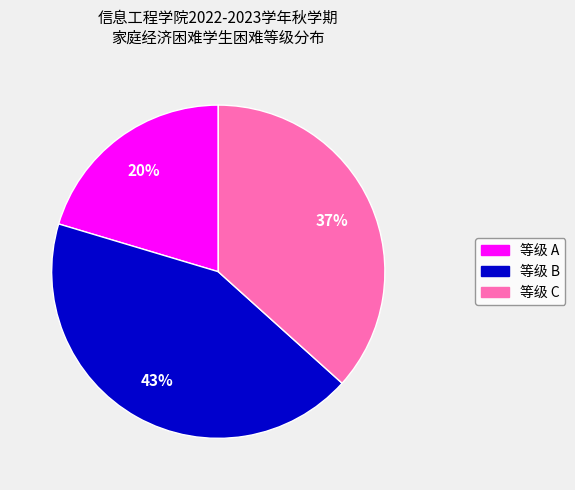

Is there any slice that represents more than half of the pie?

No